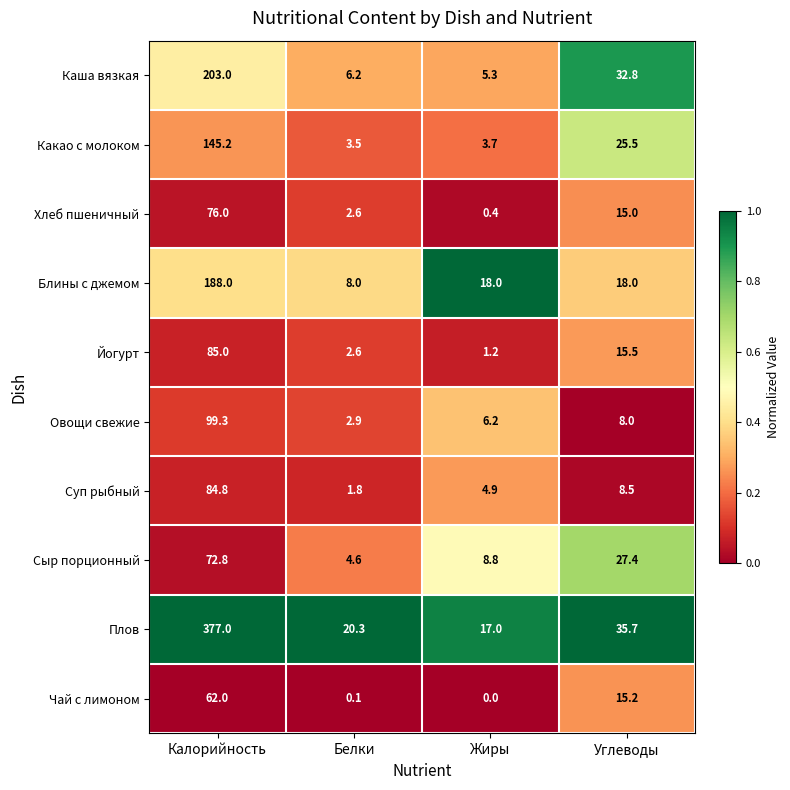

Which series has the widest spread of values?

Плов